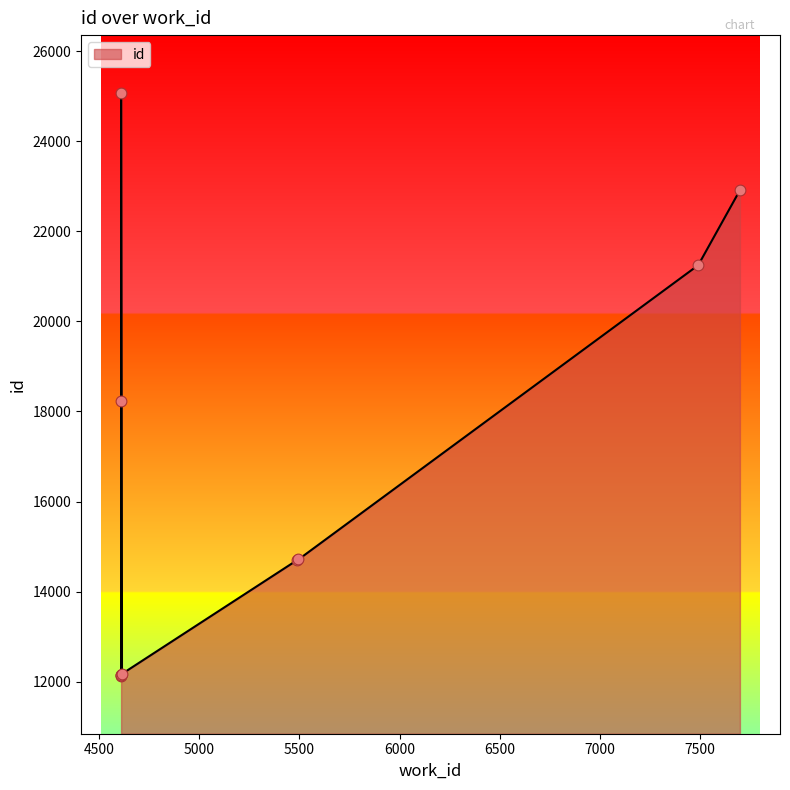

What is the ratio of the value at 4610 to the value at 4610?

1.0